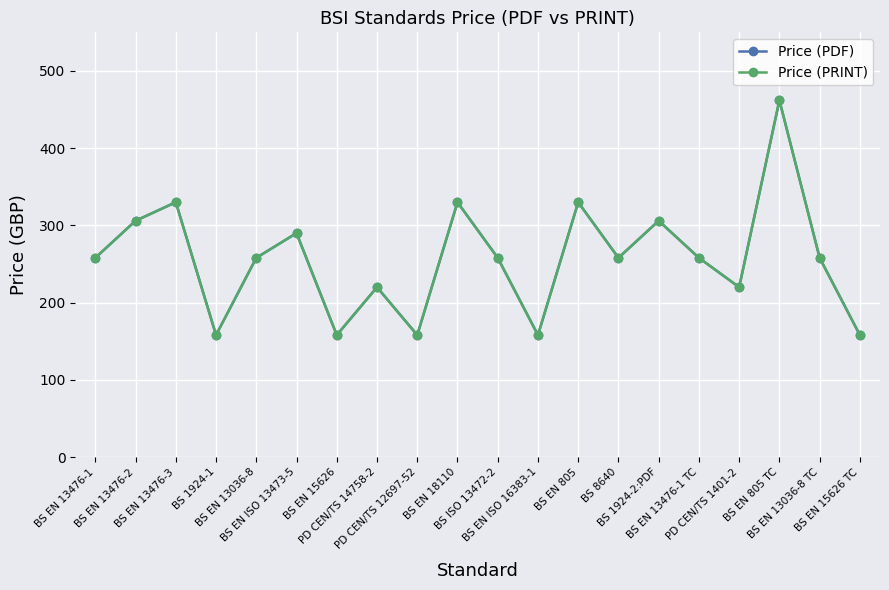

At which label does Price (PRINT) first exceed 258?

BS EN 13476-2